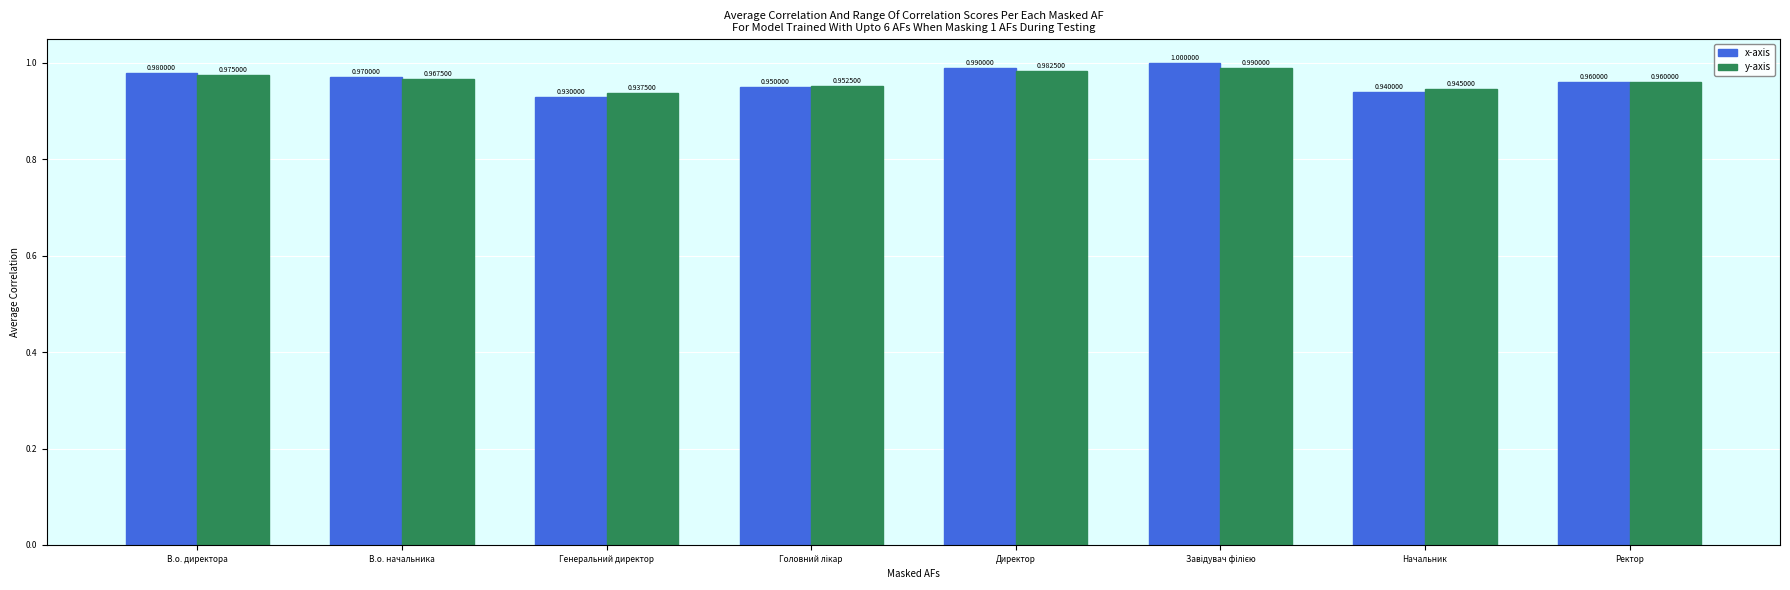

Rank the series by their average value, from highest to lowest.

x-axis, y-axis